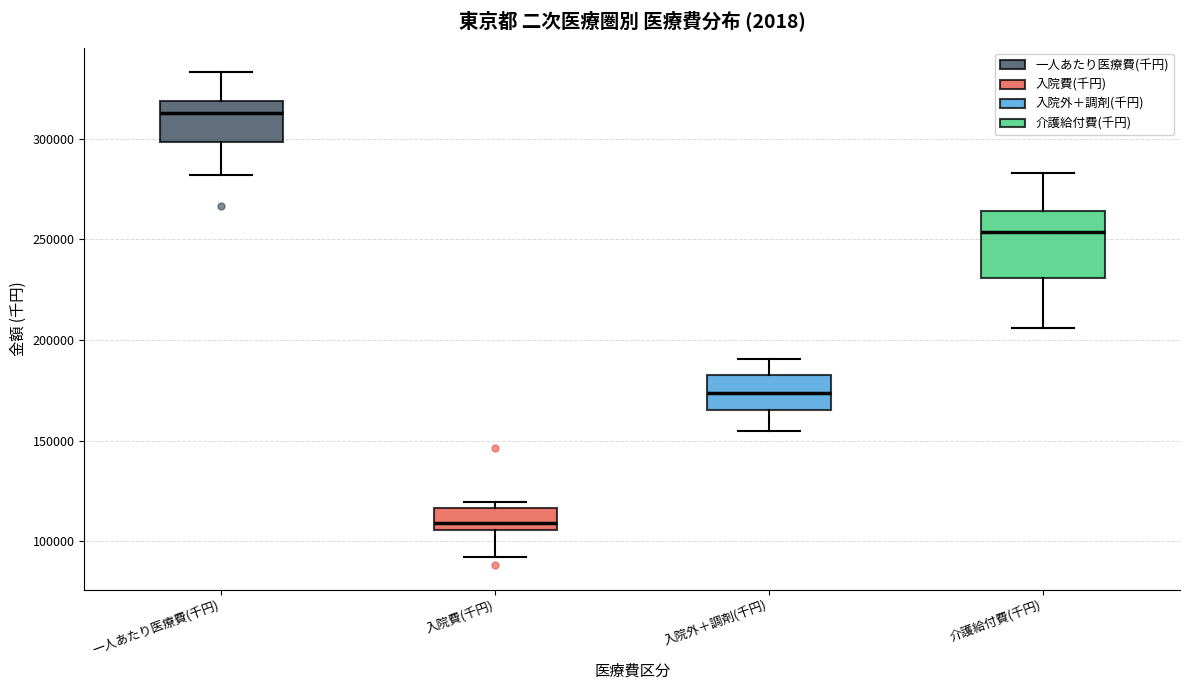

Reading left to right, transcribe this box plot: for each box, give where its median line is, the range the box spans, and where its two whiskers end, as read against the y-axis. The values are not printed on the chart, so give them approximately, as read against the axis.

一人あたり医療費(千円): median 315000, box 300000 to 320000, whiskers 280000 to 335000
入院費(千円): median 110000, box 105000 to 115000, whiskers 90000 to 120000
入院外＋調剤(千円): median 175000, box 165000 to 185000, whiskers 155000 to 190000
介護給付費(千円): median 255000, box 230000 to 265000, whiskers 205000 to 285000